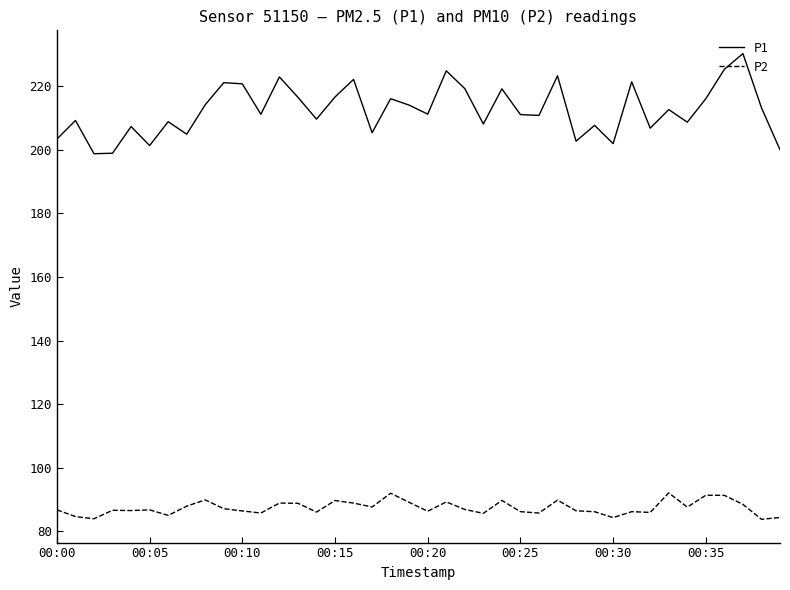

Rank the series by their average value, from highest to lowest.

P1, P2